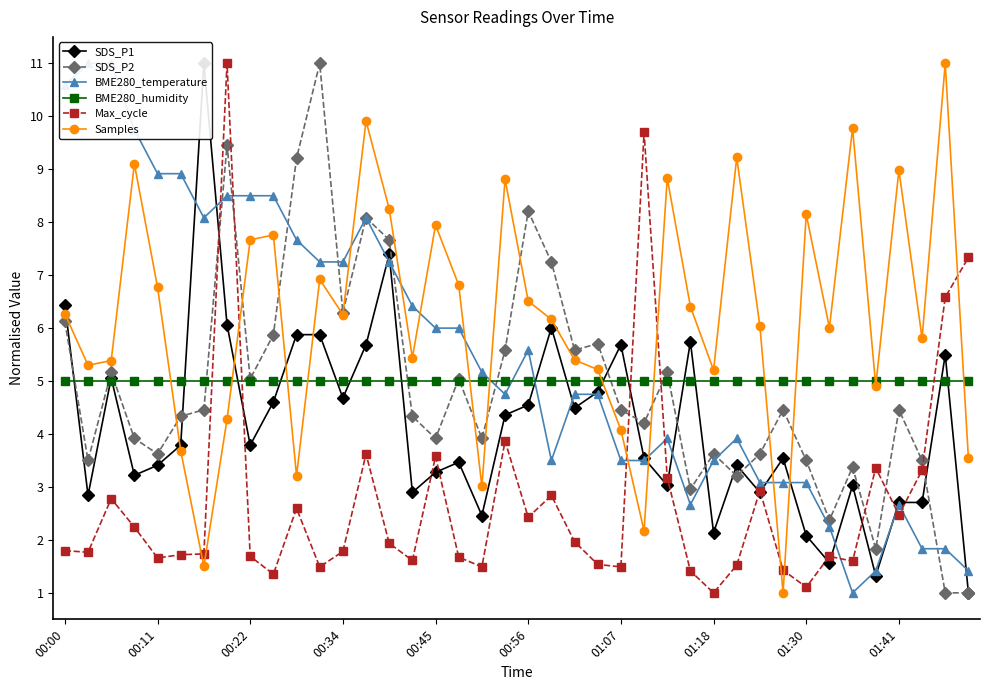

What are all the series names shown in the legend?

SDS_P1, SDS_P2, BME280_temperature, BME280_humidity, Max_cycle, Samples